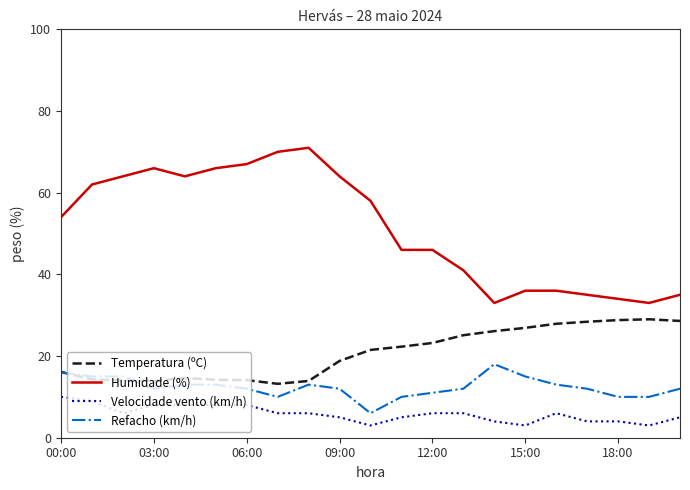

Which series has the largest total across all categories?

Humidade (%)